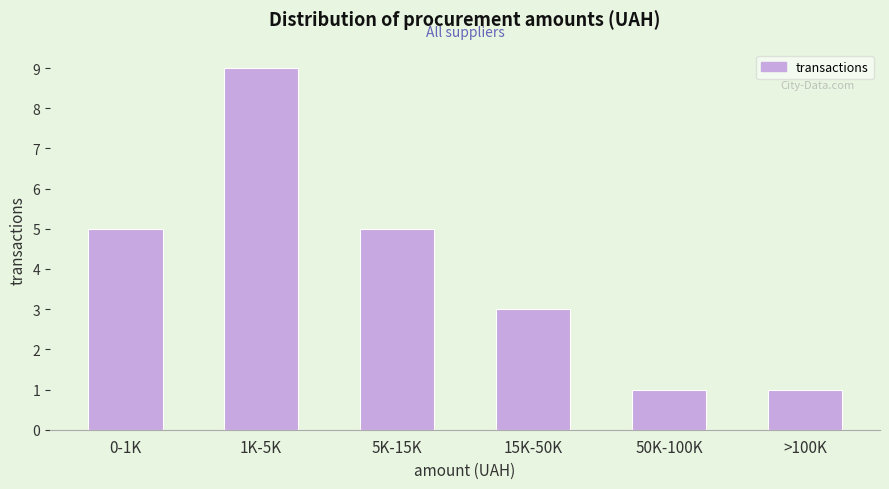

Reading left to right, list all the values displayed in this chart.

0-1K=5	1K-5K=9	5K-15K=5	15K-50K=3	50K-100K=1	>100K=1